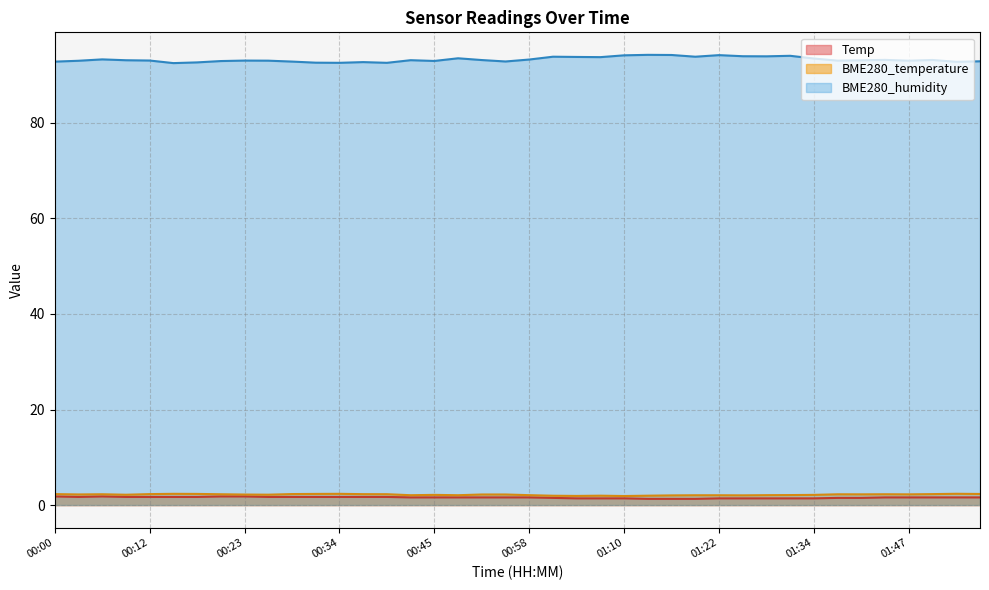

At how many categories does at least one series exceed 19?

40